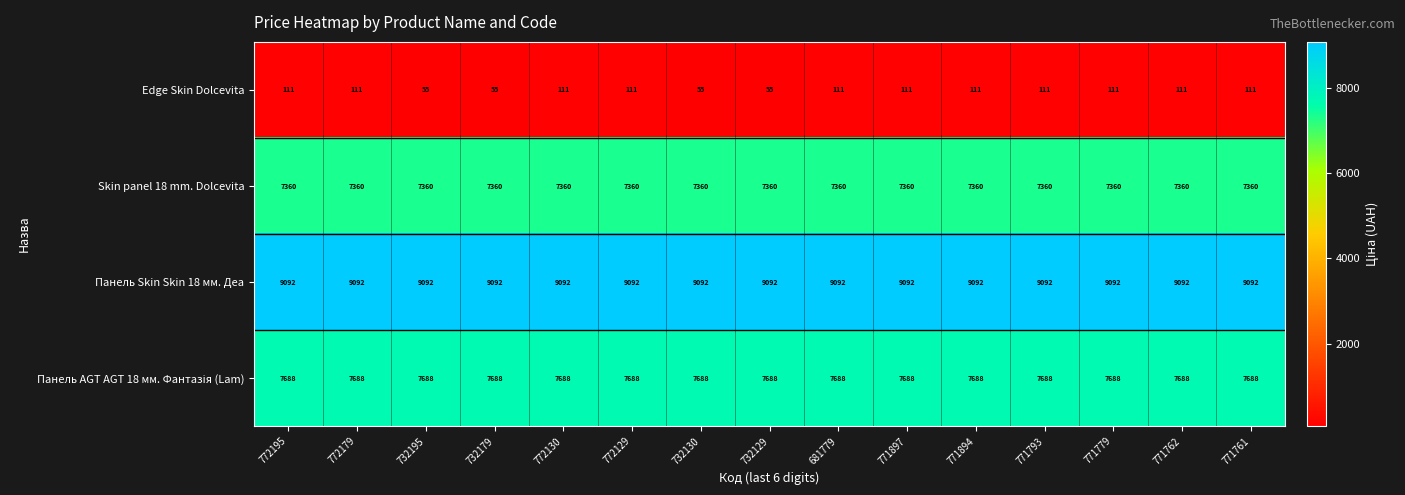

What is the total value across all series at 771897?

24251